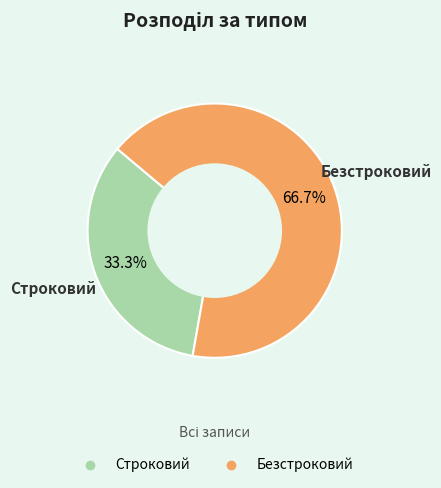

Approximately how many times larger is the value at Строковий compared to Безстроковий?

0.5